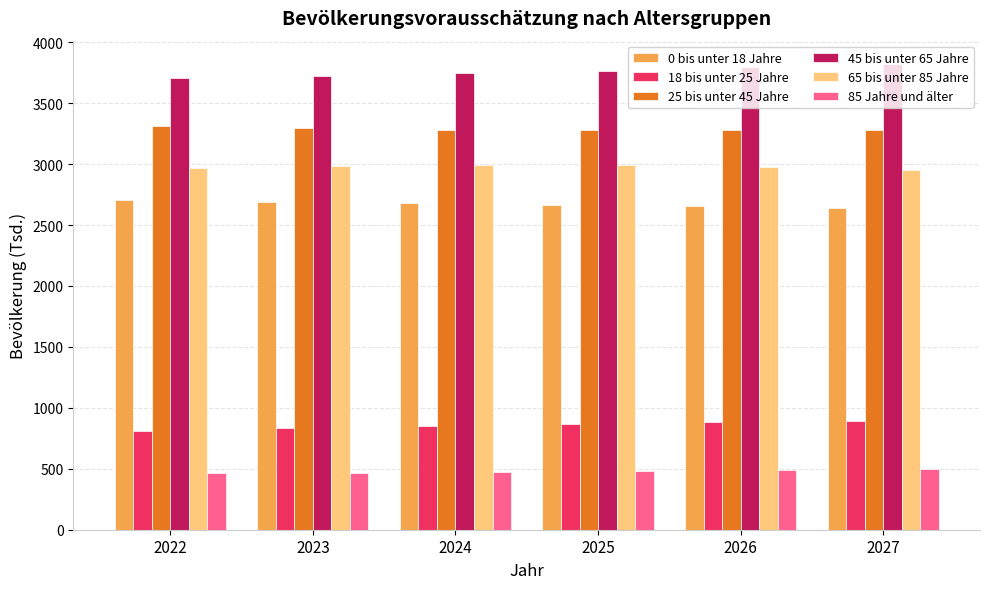

True or false: 0 bis unter 18 Jahre has a value of 2642 at 2027.

True